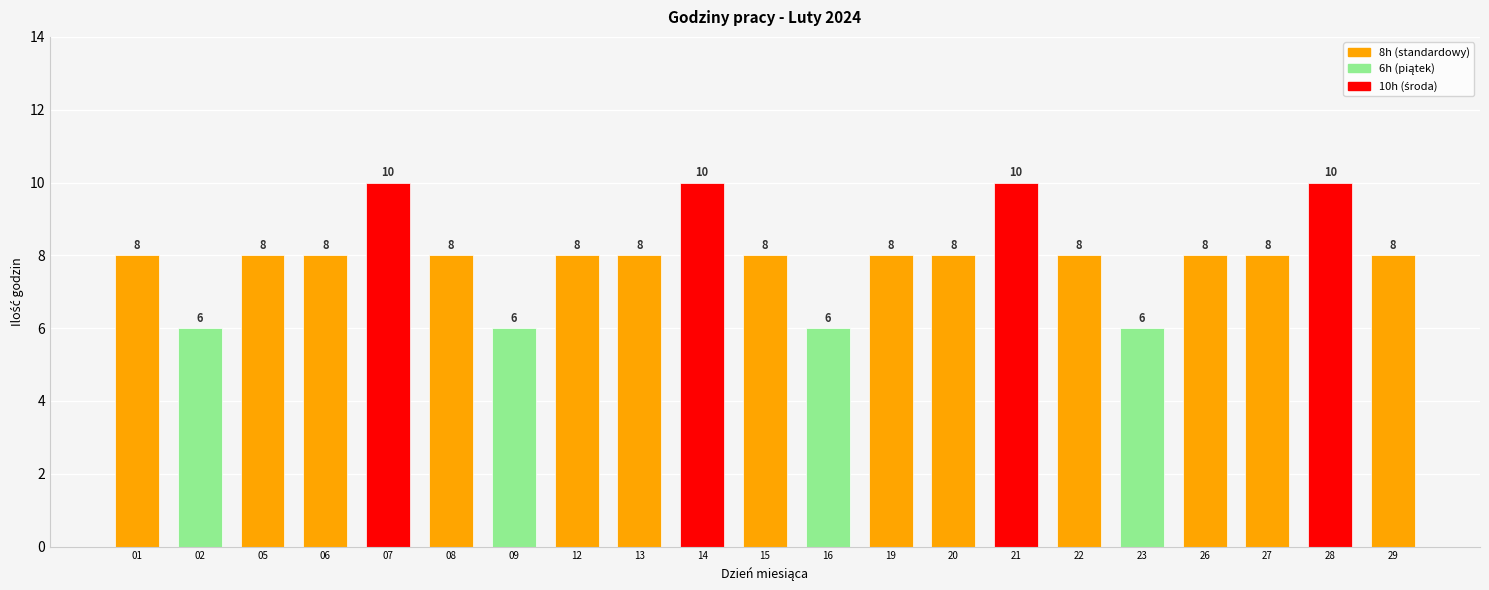

Is it true that the value at 16 is 6?

True